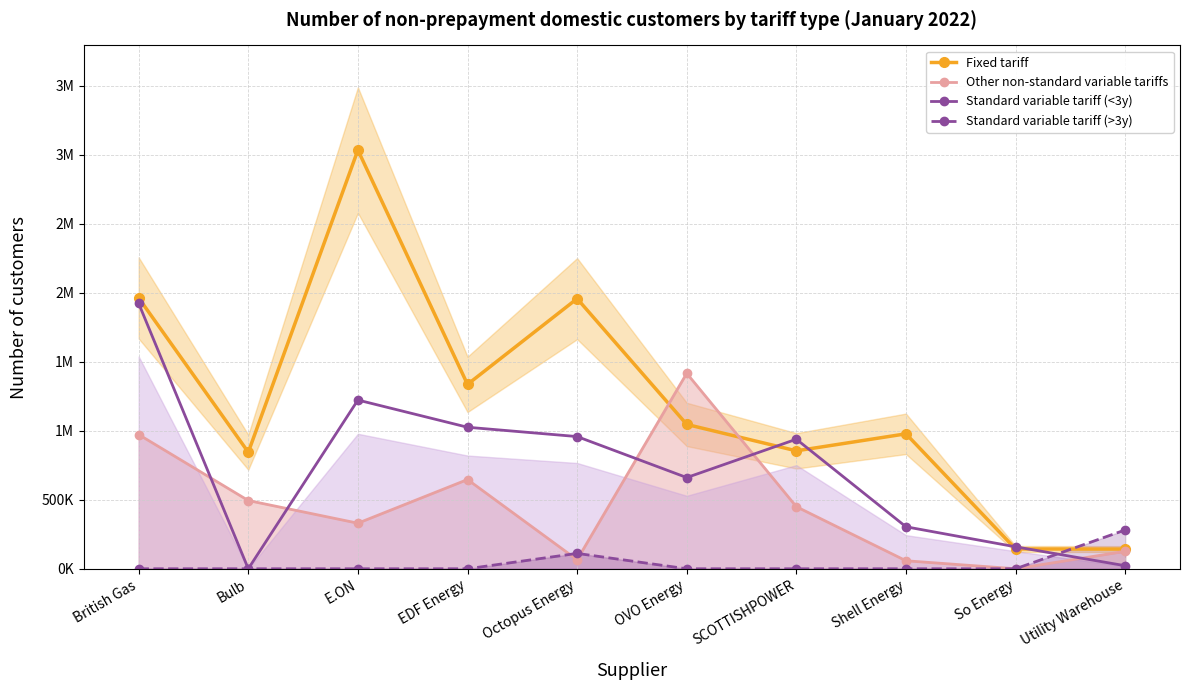

Rank the series by their average value, from lowest to highest.

Standard variable tariff (>3y), Other non-standard variable tariffs, Standard variable tariff (<3y), Fixed tariff